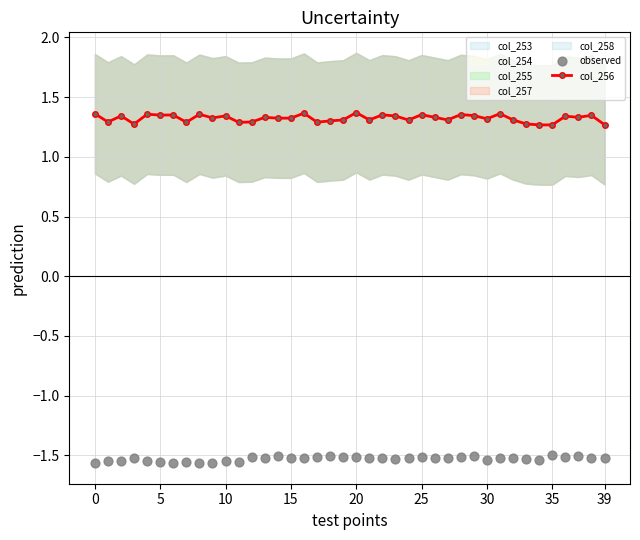

The value of col_256 at 35 is 0.6. True or false?

False